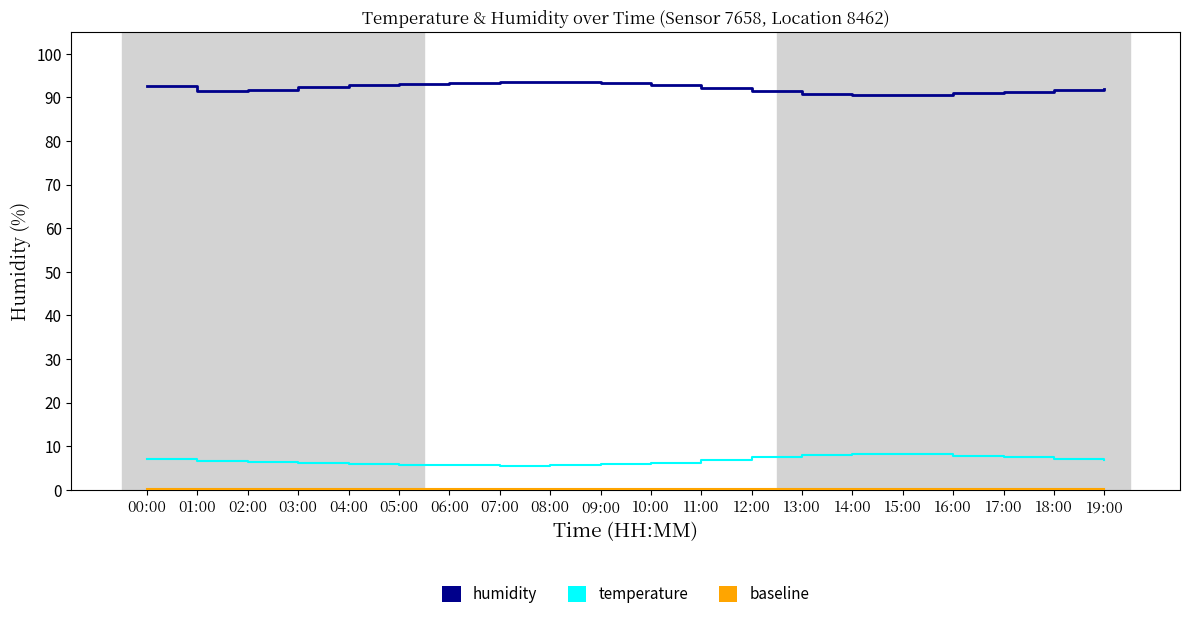

The value of temperature at 19:00 is 6.8. True or false?

True